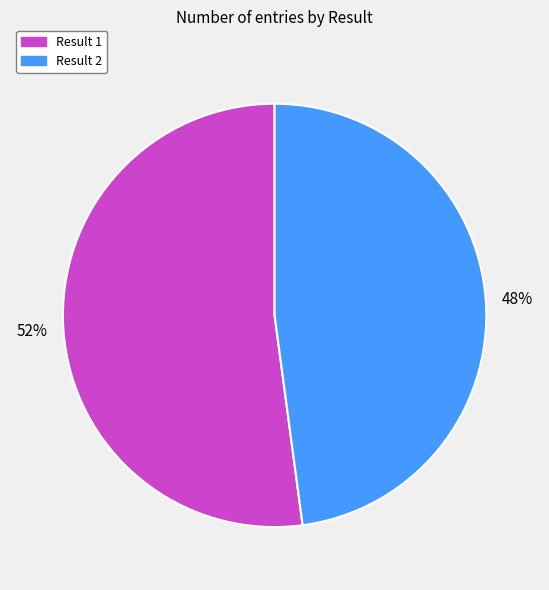

Count the number of slices in the pie.

2